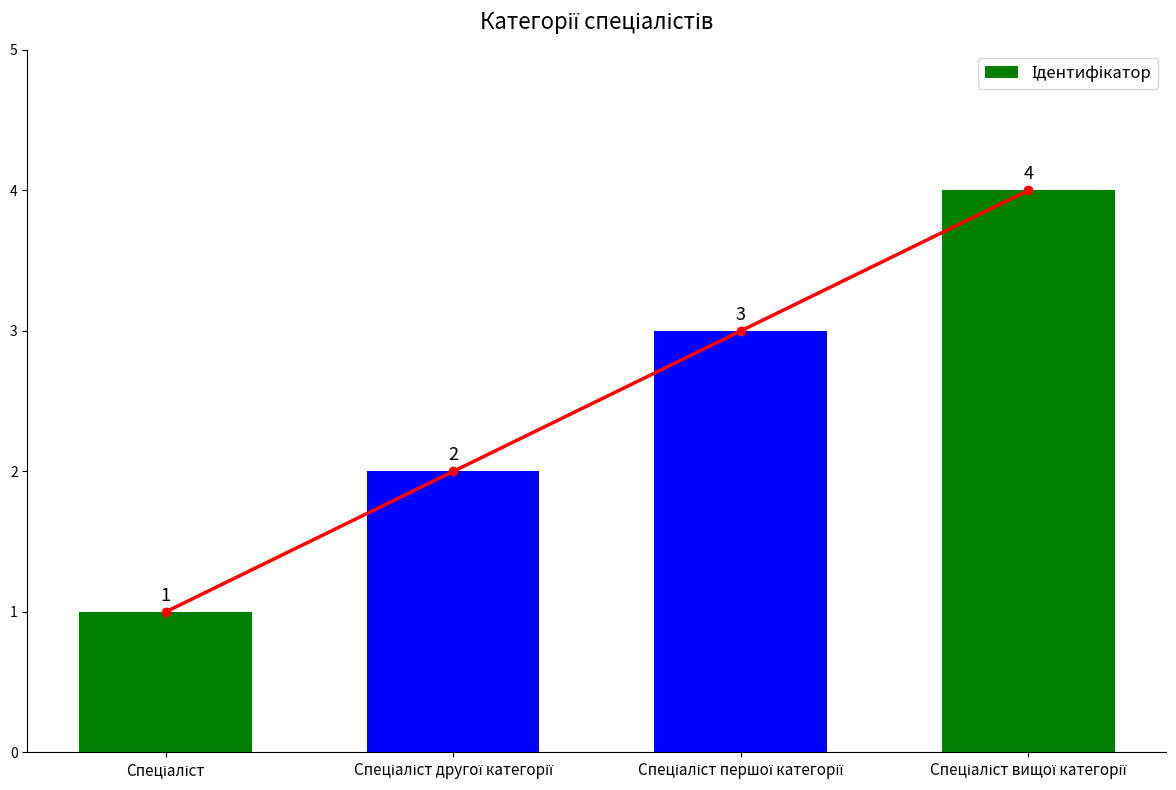

Reading left to right, list all the values displayed in this chart.

Спеціаліст=1	Спеціаліст другої категорії=2	Спеціаліст першої категорії=3	Спеціаліст вищої категорії=4